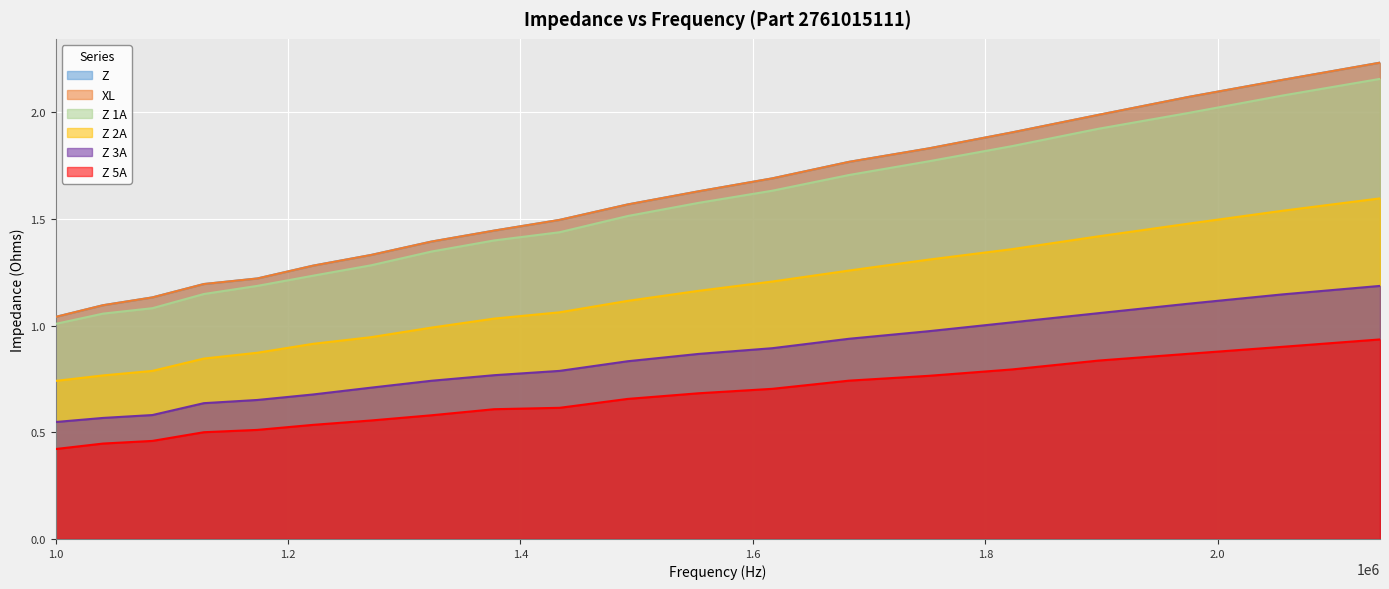

Which series changed the most between 1173660.329 and 1377478.567?

Z